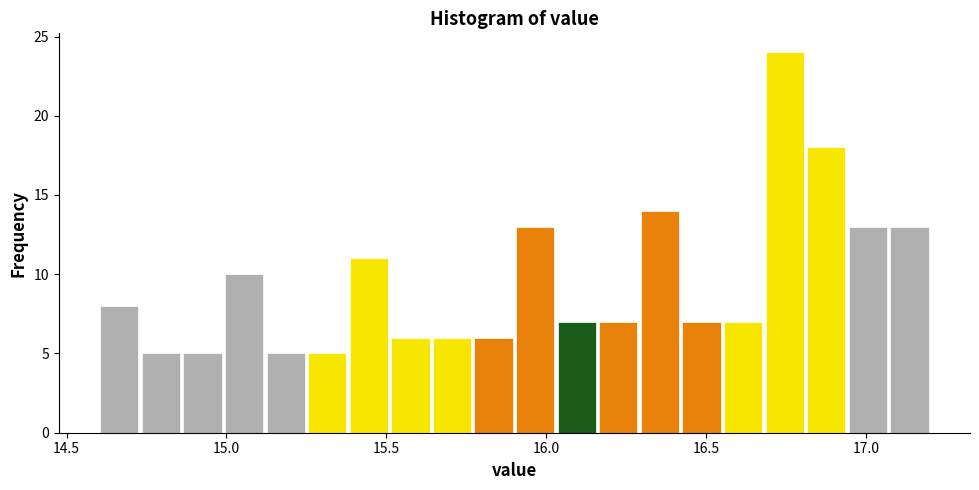

Read against the x-axis, roughly where is the centre of the tallest bar?

16.75